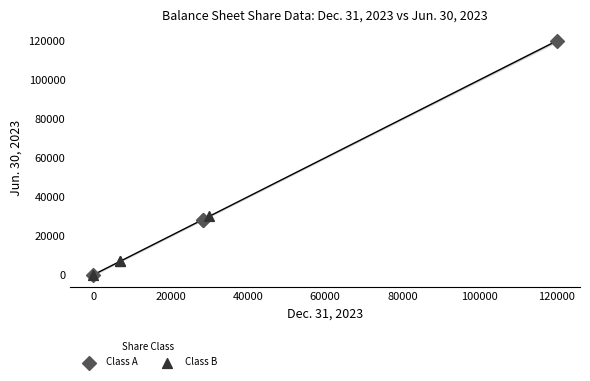

Which series reaches the maximum Y coordinate?

Class A